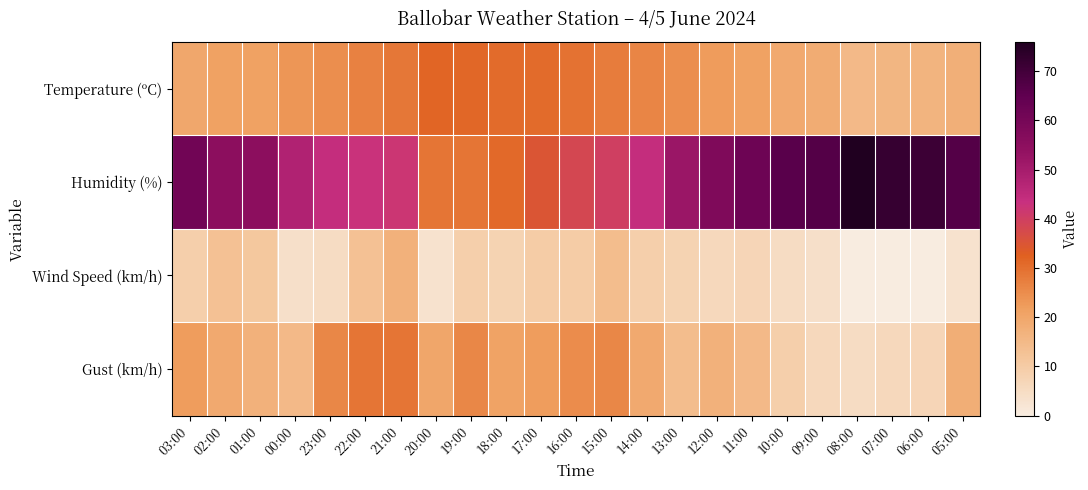

Reading left to right, what are all the values shown in this chart?

Temperature (ºC): 03:00=19.6	02:00=21.1	01:00=21.3	00:00=23.3	23:00=24.9	22:00=26.8	21:00=28.7	20:00=31.7	19:00=31.3	18:00=30.6	17:00=30.6	16:00=29.6	15:00=27.8	14:00=26.4	13:00=24.7	12:00=22.5	11:00=21.1	10:00=19.1	09:00=18.6	08:00=15.1	07:00=16.0	06:00=16.5	05:00=17.8
Humidity (%): 03:00=61.0	02:00=55.0	01:00=55.0	00:00=48.0	23:00=44.0	22:00=43.0	21:00=42.0	20:00=29.0	19:00=29.0	18:00=31.0	17:00=35.0	16:00=38.0	15:00=40.0	14:00=44.0	13:00=52.0	12:00=58.0	11:00=62.0	10:00=66.0	09:00=67.0	08:00=76.0	07:00=72.0	06:00=71.0	05:00=67.0
Wind Speed (km/h): 03:00=9.0	02:00=13.0	01:00=11.0	00:00=4.0	23:00=5.0	22:00=13.0	21:00=17.0	20:00=3.0	19:00=9.0	18:00=8.0	17:00=10.0	16:00=10.0	15:00=14.0	14:00=9.0	13:00=8.0	12:00=6.0	11:00=7.0	10:00=5.0	09:00=4.0	08:00=0.0	07:00=0.0	06:00=0.0	05:00=3.0
Gust (km/h): 03:00=22.0	02:00=19.0	01:00=17.0	00:00=15.0	23:00=26.0	22:00=29.0	21:00=29.0	20:00=20.0	19:00=26.0	18:00=21.0	17:00=22.0	16:00=25.0	15:00=26.0	14:00=19.0	13:00=14.0	12:00=17.0	11:00=15.0	10:00=9.0	09:00=6.0	08:00=5.0	07:00=6.0	06:00=7.0	05:00=18.0